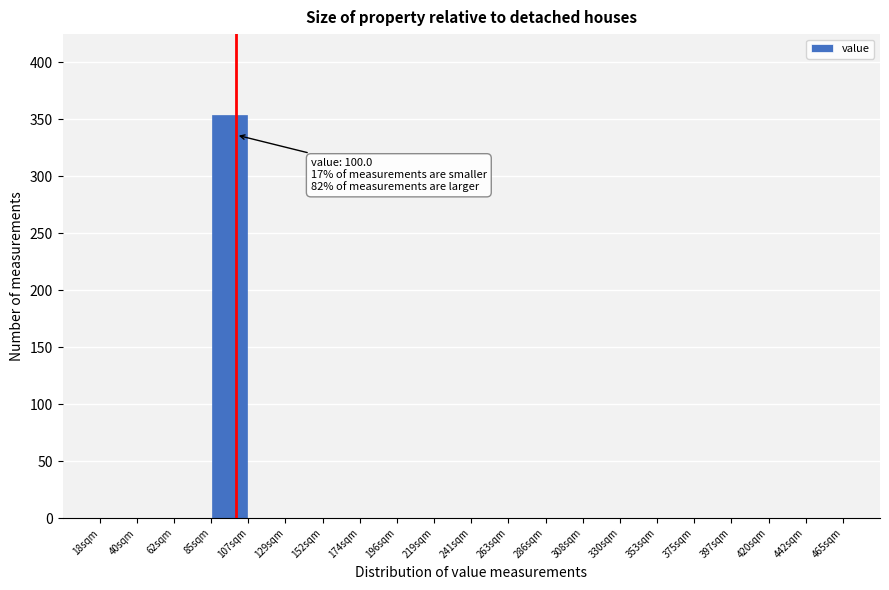

Which range on the x-axis has the tallest bar?

85 to 105